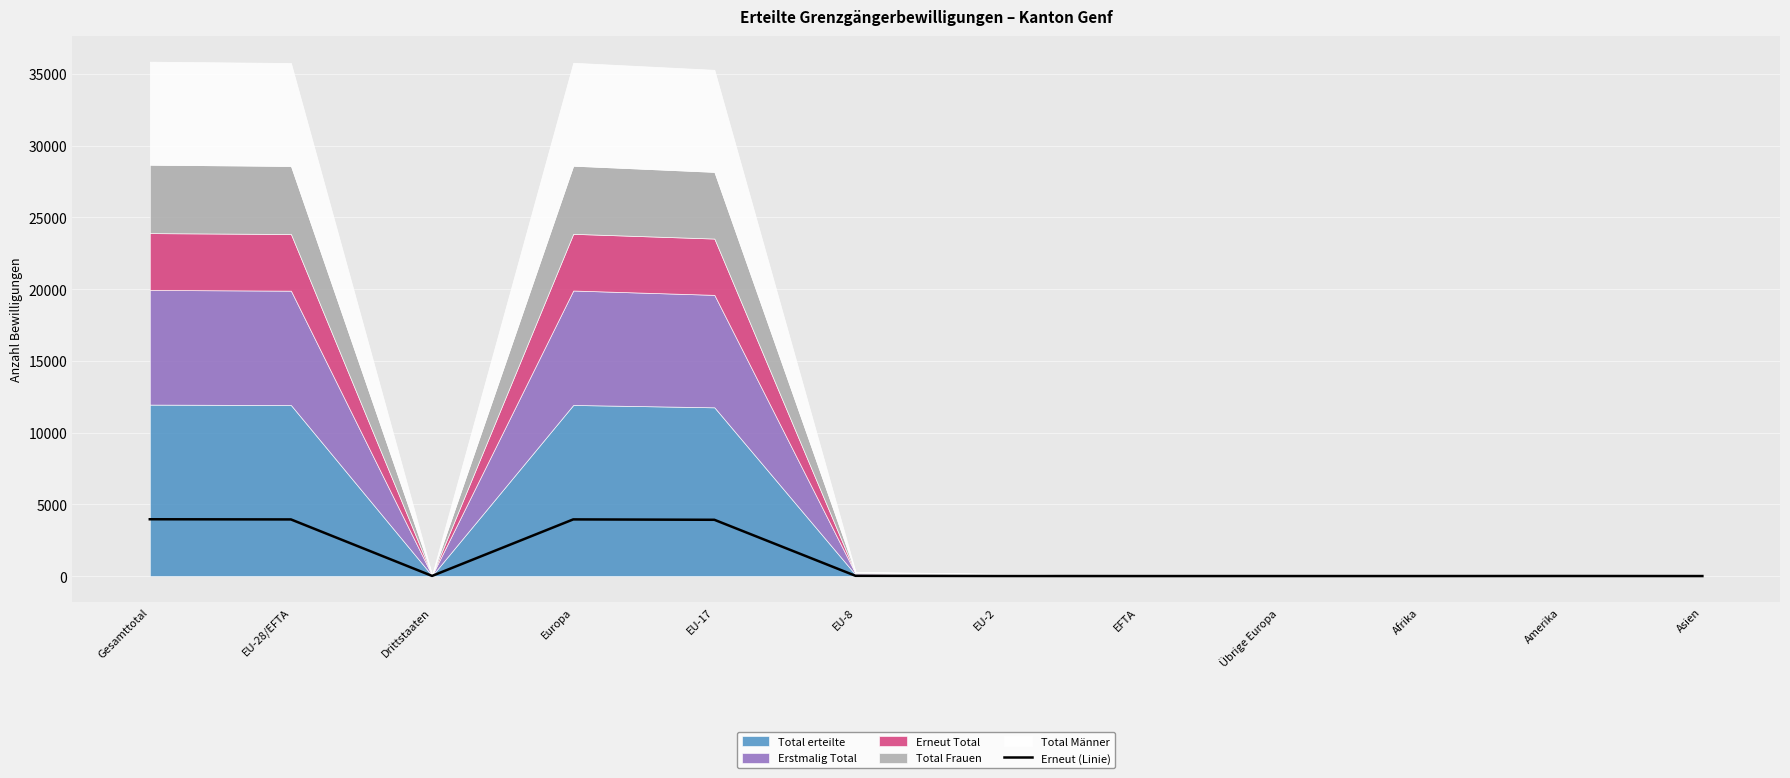

What is the label of the 7th point from the right?

EU-8